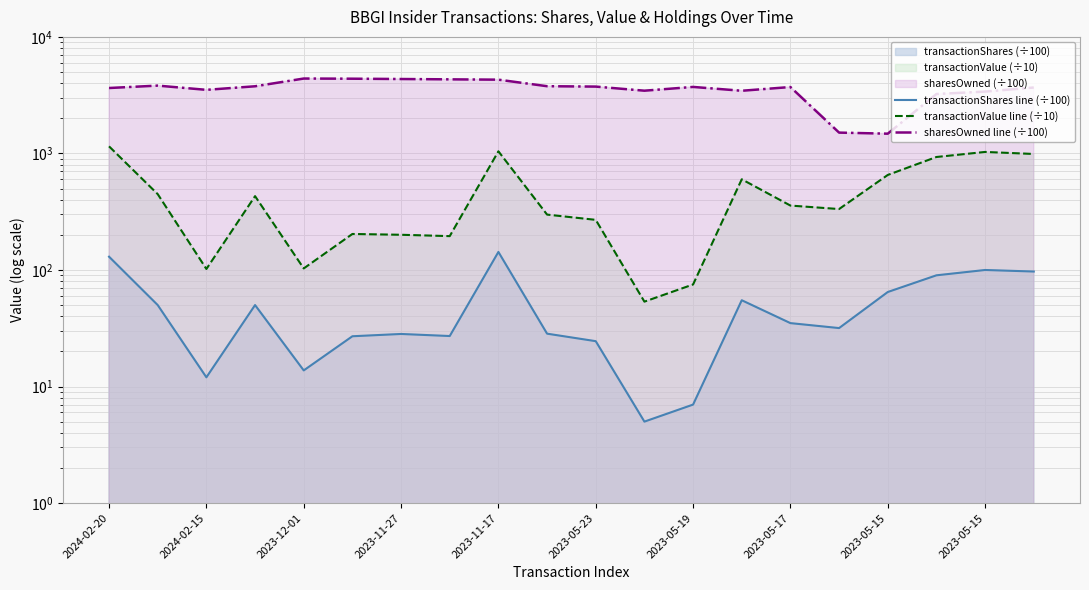

True or false: transactionValue line (÷10) and sharesOwned line (÷100) cross at least once.

False